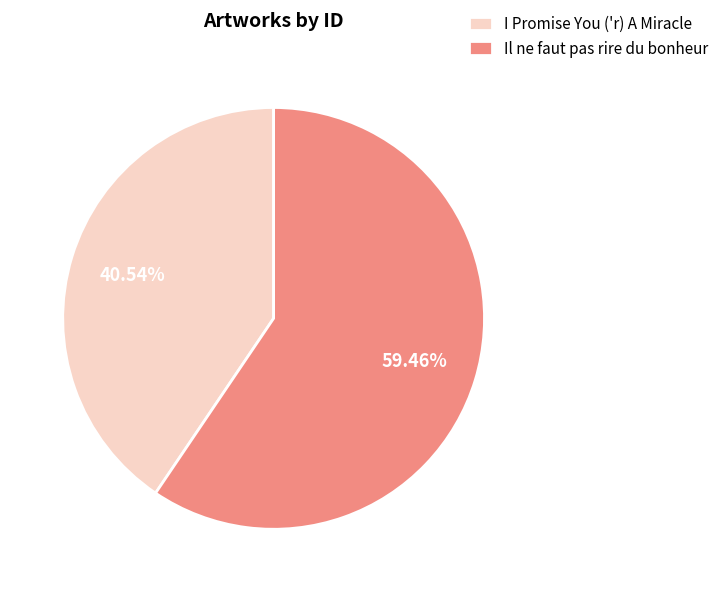

Which slice represents more than half of the pie?

Il ne faut pas rire du bonheur